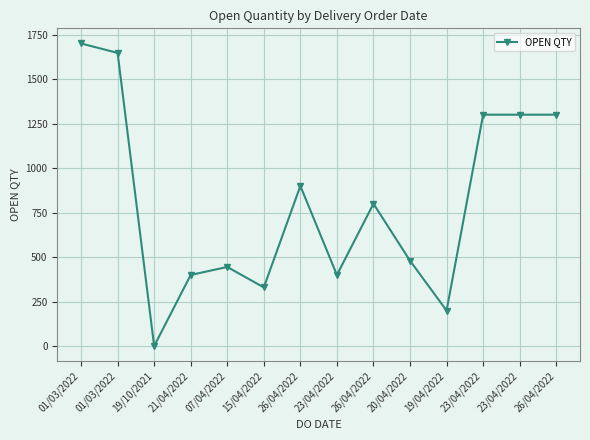

The chart shows a value of 343 at 01/03/2022. True or false?

False